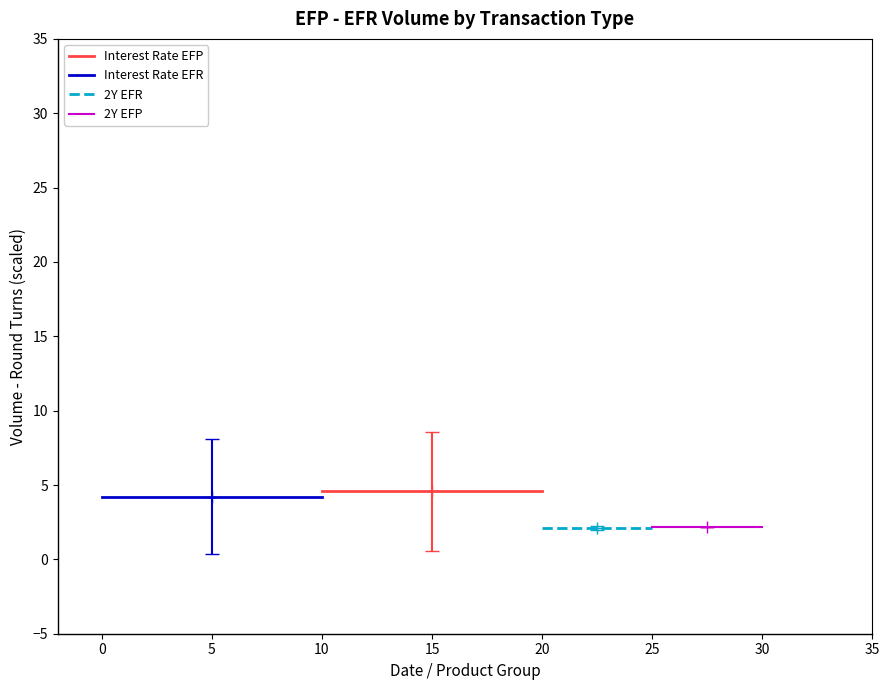

Reading left to right, what are all the values shown in this chart?

Interest Rate EFP: 4.6	4.6
Interest Rate EFR: 4.2	4.2
2Y EFR: 2.1	2.1
2Y EFP: 2.2	2.2